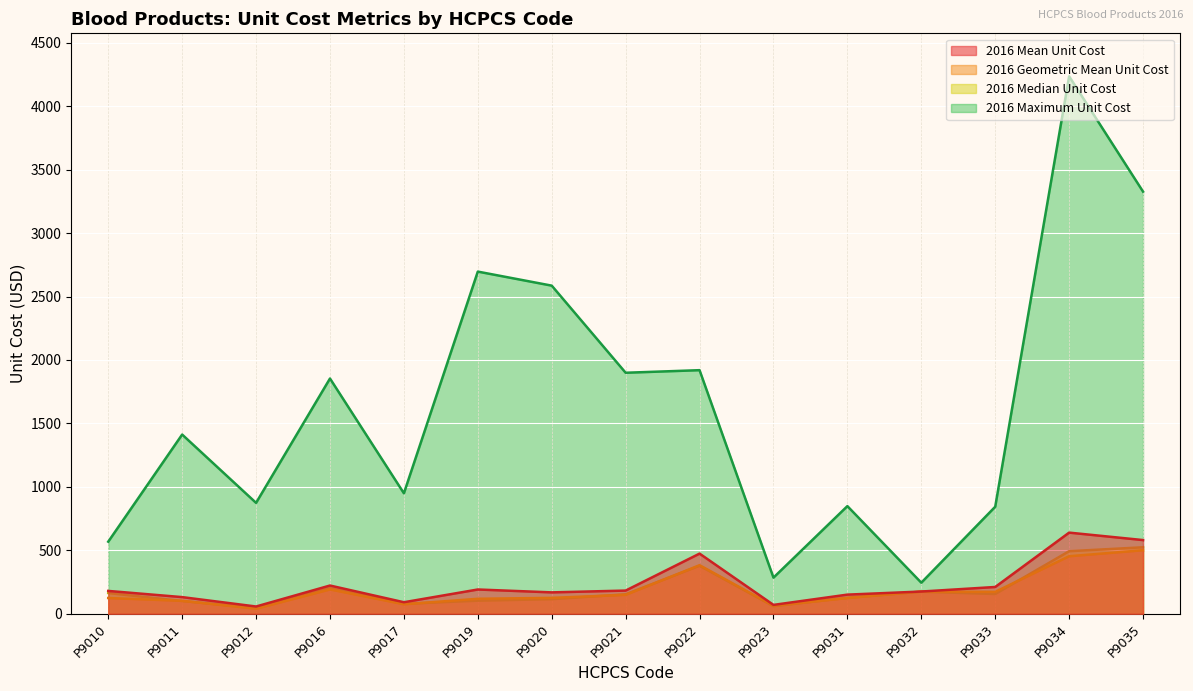

Reading left to right, transcribe all the data shown in this chart.

2016 Maximum Unit Cost: 568.0	1412.3	874.0	1853.7	949.4	2696.3	2585.6	1899.2	1919.5	284.8	848.3	244.8	843.4	4235.0	3326.5
2016 Mean Unit Cost: 180.1	131.3	57.3	222.6	91.0	191.4	168.6	182.8	474.1	70.0	150.9	175.3	211.1	639.5	580.8
2016 Geometric Mean Unit Cost: 124.2	101.9	39.8	191.6	74.8	118.1	125.3	149.0	382.7	63.2	123.9	175.2	172.8	453.4	500.5
2016 Median Unit Cost: 163.4	100.8	46.5	201.9	78.4	103.3	115.2	153.4	378.4	59.7	126.5	173.9	155.8	493.1	524.0